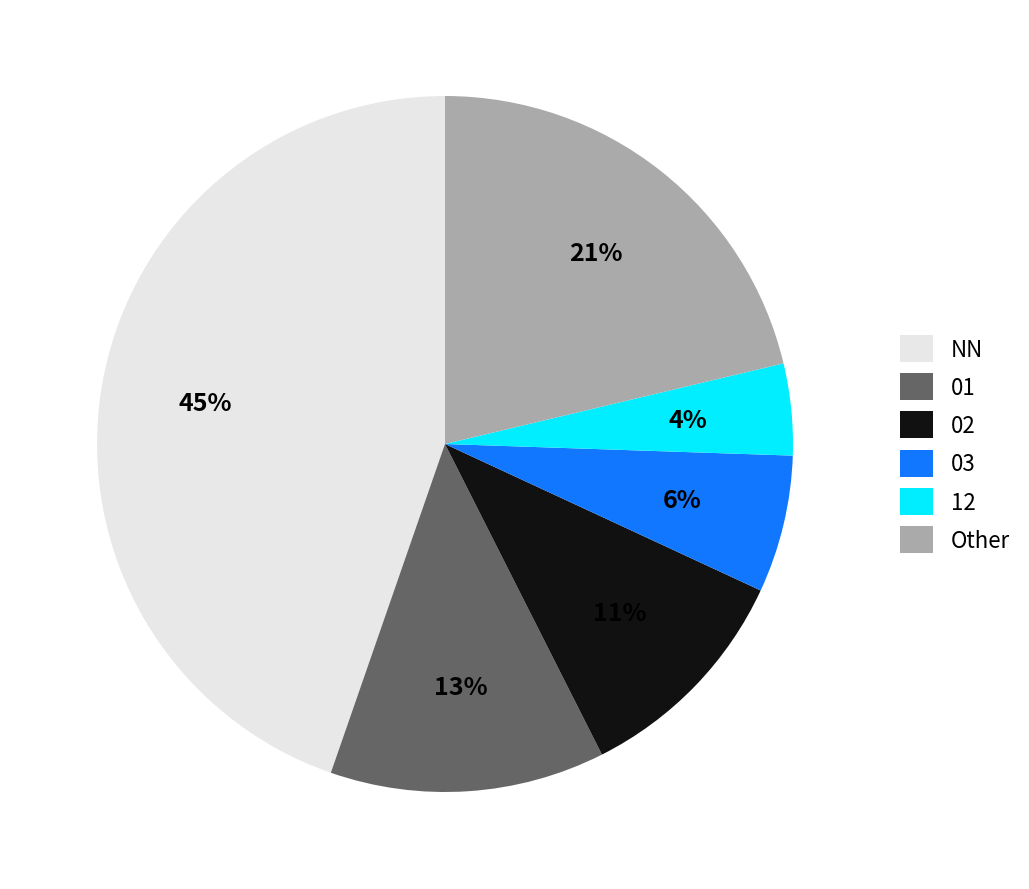

Rank the categories by value from lowest to highest.

12, 03, 02, 01, Other, NN